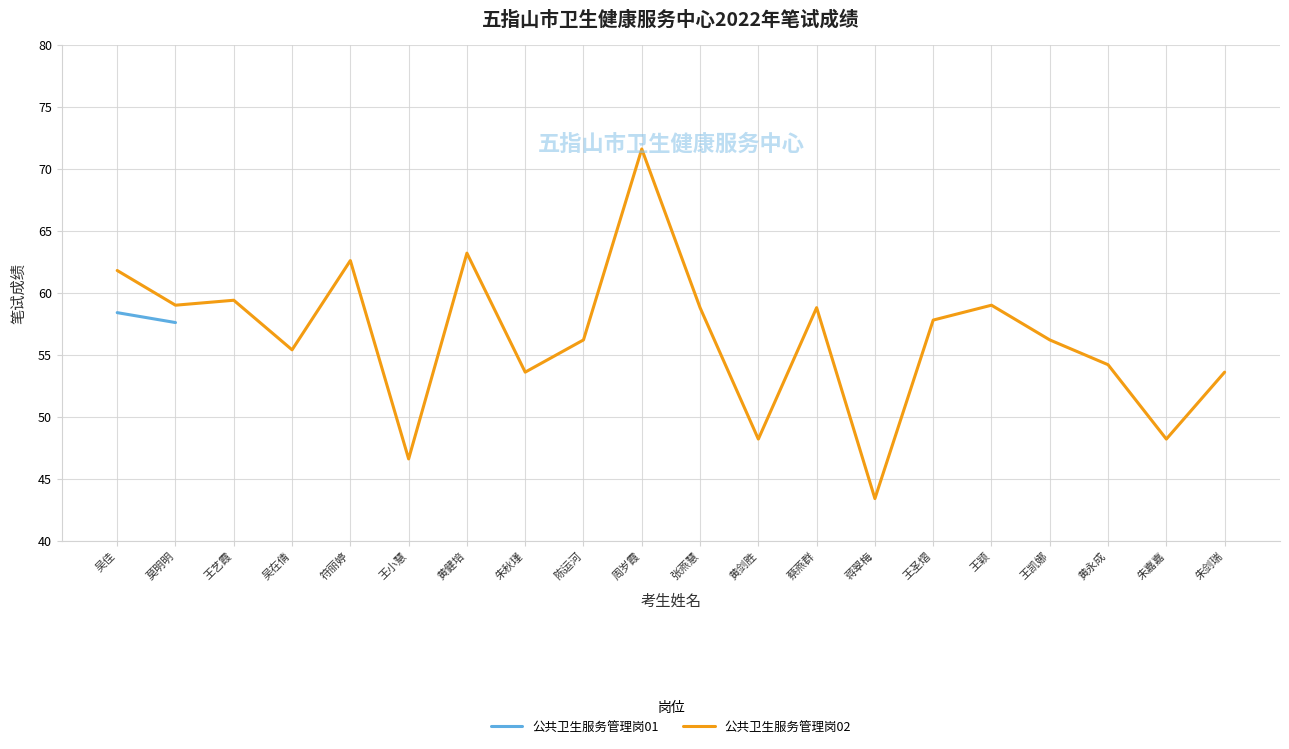

What is the change in value from 周岁霞 to 蔡燕群?

-12.8